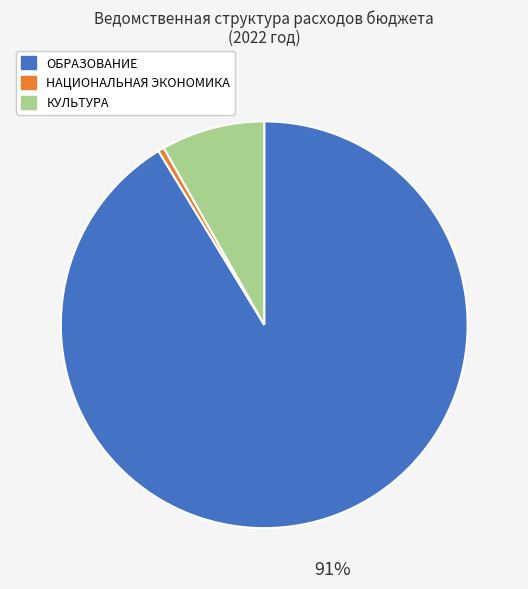

Which category has the biggest portion of the pie?

ОБРАЗОВАНИЕ